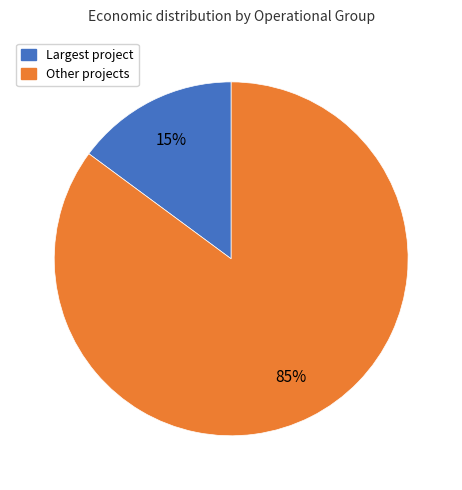

Is there any slice that represents more than half of the pie?

Yes